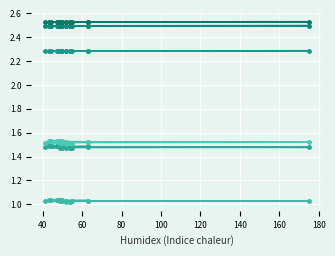

True or false: col_23 and col_17 cross at least once.

False